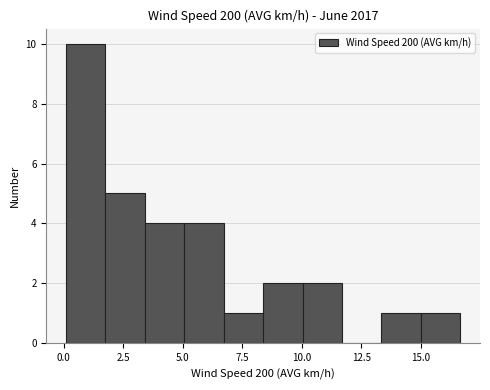

Around what value on the x-axis is the tallest bar? Give the approximate position of its centre, as read against the axis.

1.0